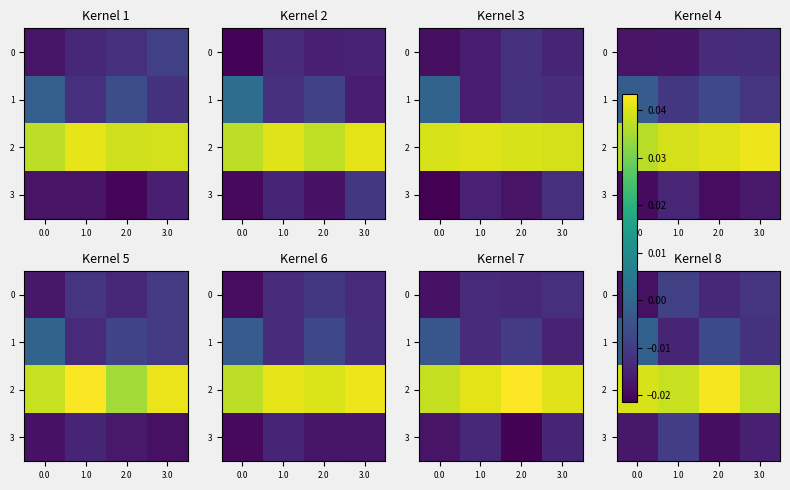

Is it true that 0 equals -0.0 at 0.0?

True